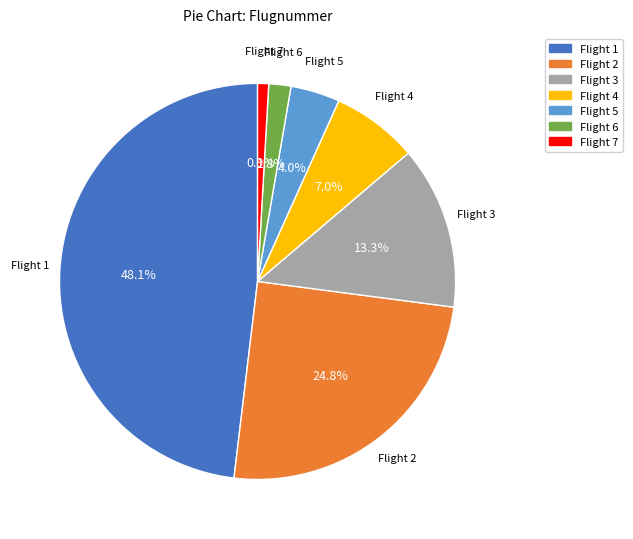

Combined, do Flight 6 and Flight 4 account for over 50%?

No